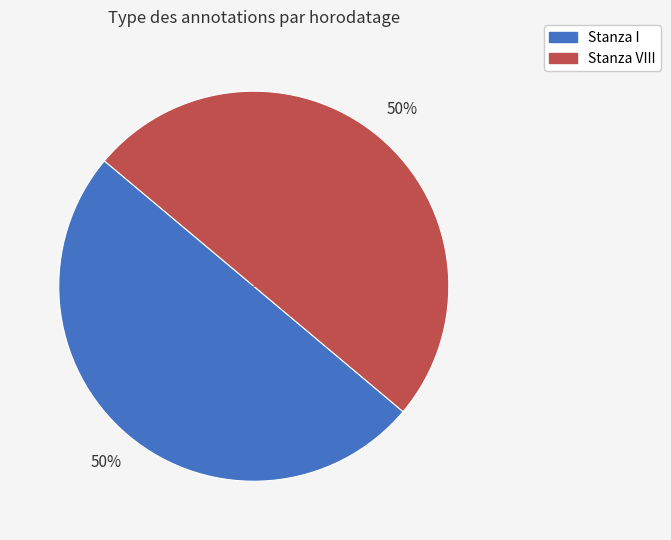

To the nearest percent, what is the average slice percentage?

50%